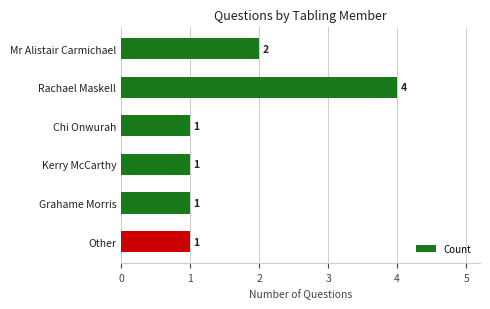

Count the values in the range 1 to 2.

5